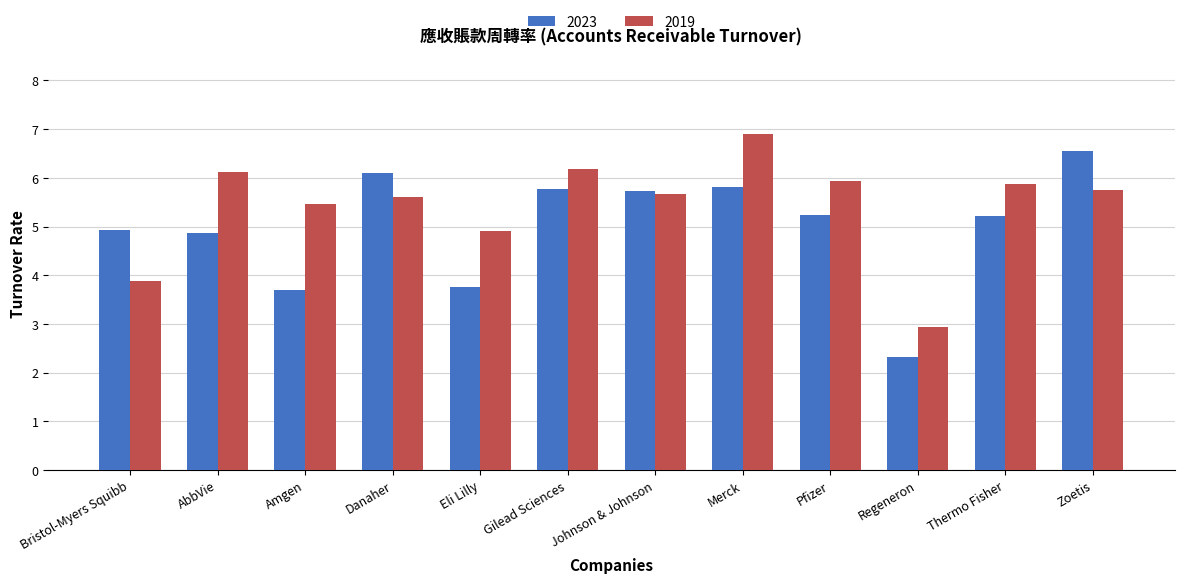

What is the greatest value displayed?

6.9